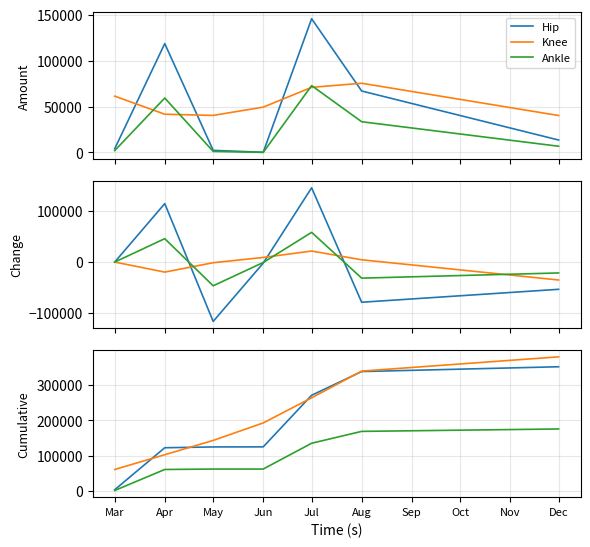

Between which two adjacent categories do Knee and Hip first intersect?

Mar and Apr